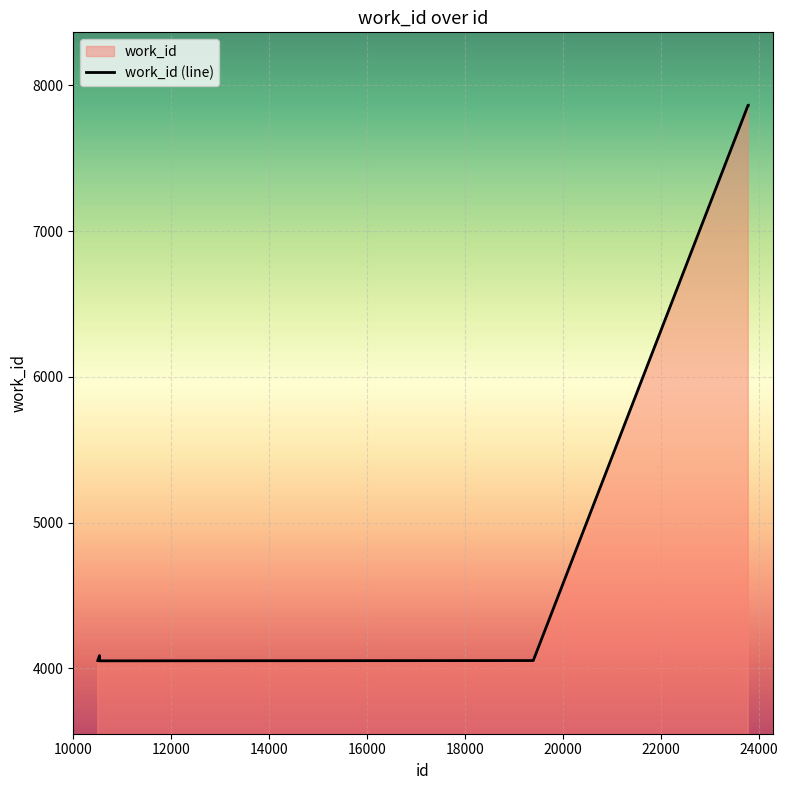

What is the maximum value shown in the chart?

7864